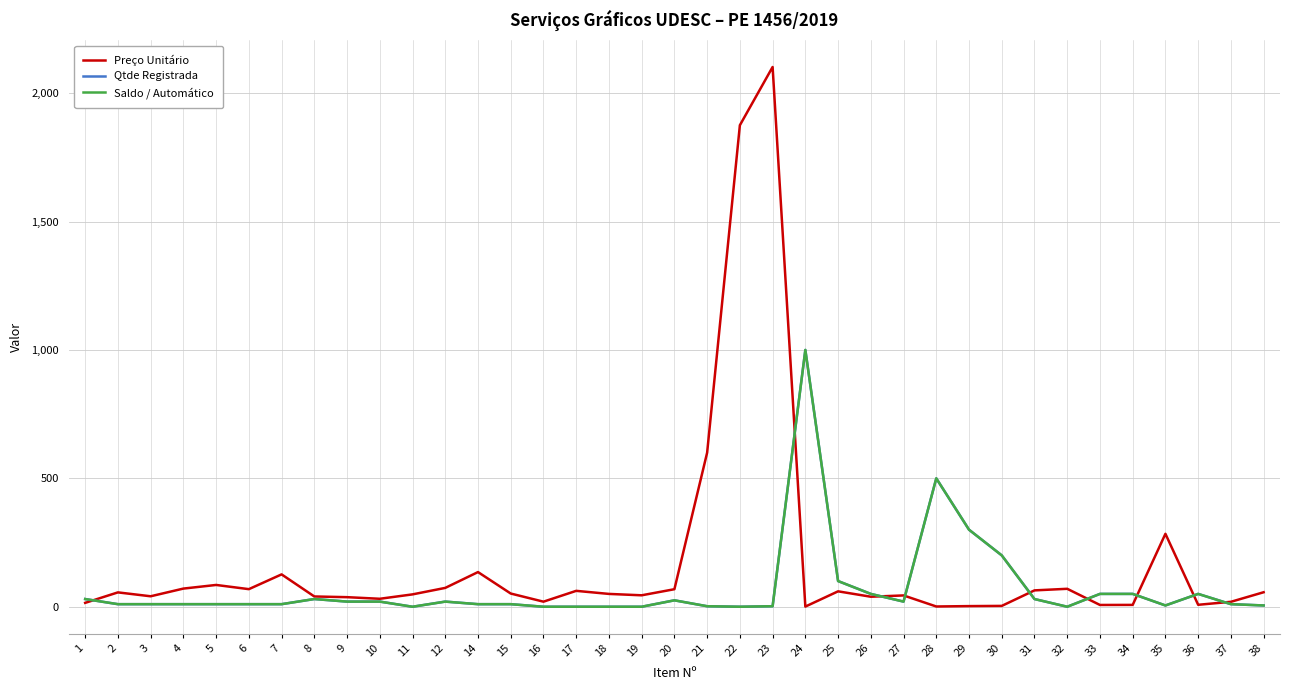

Does the chart display data point markers on the line(s)?

No